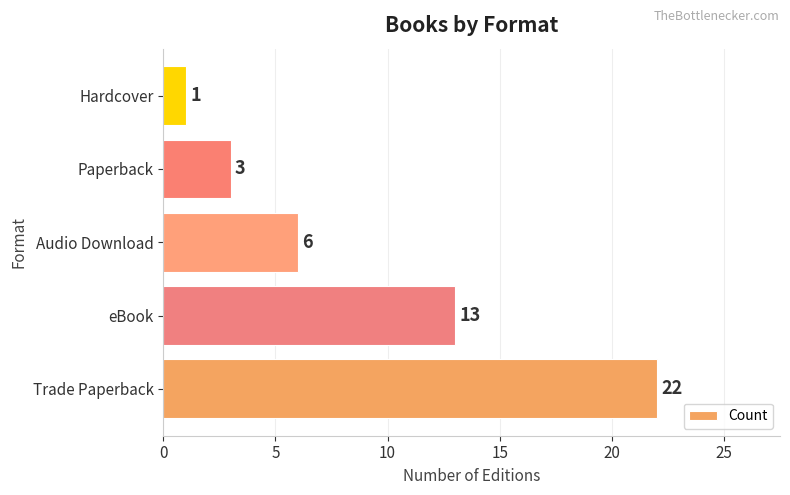

Between Audio Download and Paperback, which is larger?

Audio Download